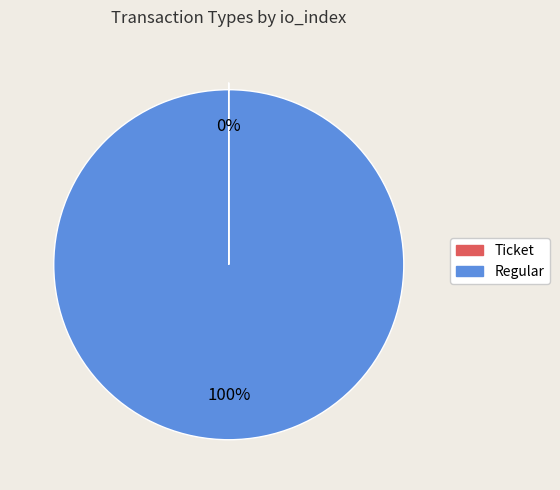

Which slice is the largest?

Regular